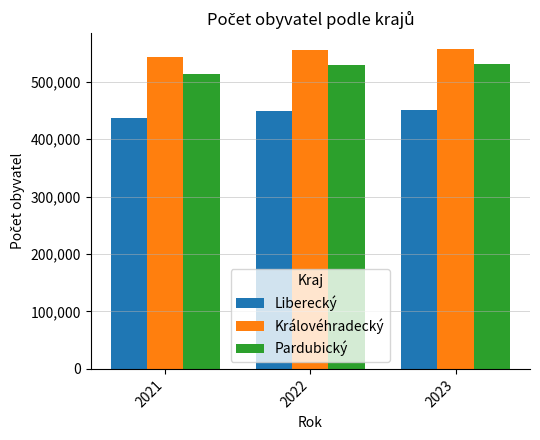

What are all the series names shown in the legend?

Liberecký, Královéhradecký, Pardubický